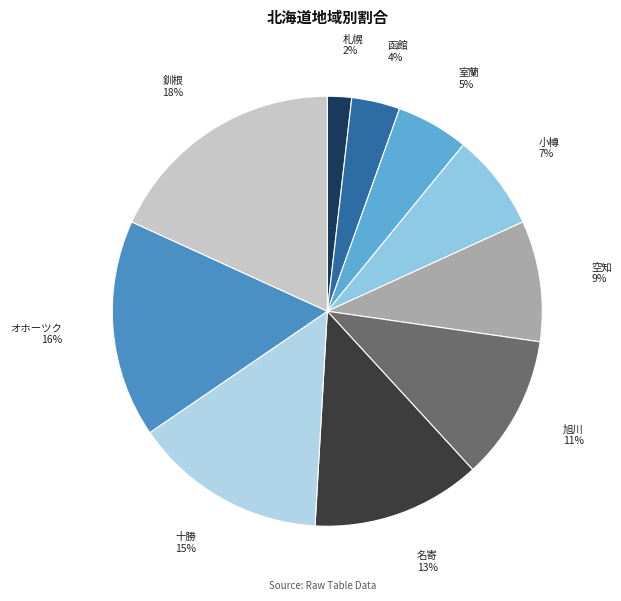

Rank the categories by value from highest to lowest.

釧根, オホーツク, 十勝, 名寄, 旭川, 空知, 小樽, 室蘭, 函館, 札幌